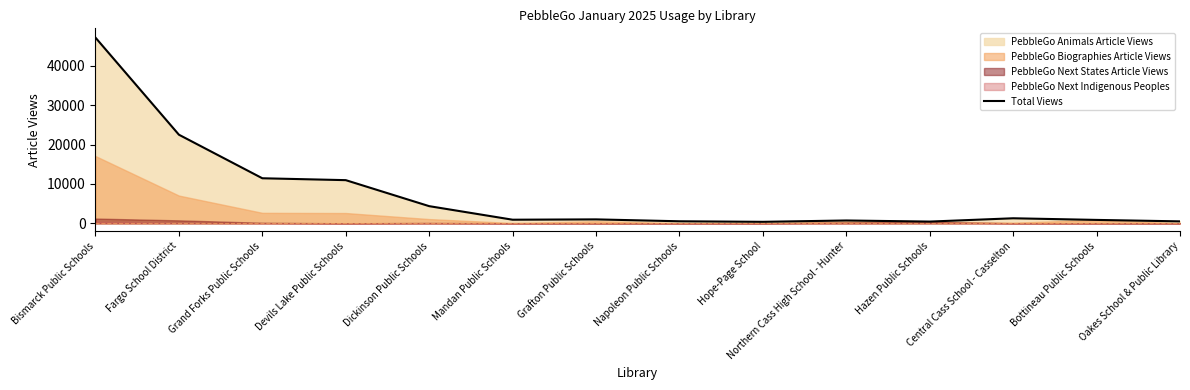

Rank the categories by value from highest to lowest.

Bismarck Public Schools, Fargo School District, Grand Forks Public Schools, Devils Lake Public Schools, Dickinson Public Schools, Central Cass School - Casselton, Grafton Public Schools, Mandan Public Schools, Bottineau Public Schools, Northern Cass High School - Hunter, Napoleon Public Schools, Oakes School & Public Library, Hazen Public Schools, Hope-Page School